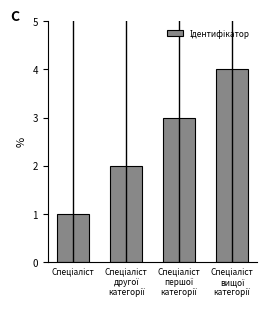

How many series are shown in this chart?

1